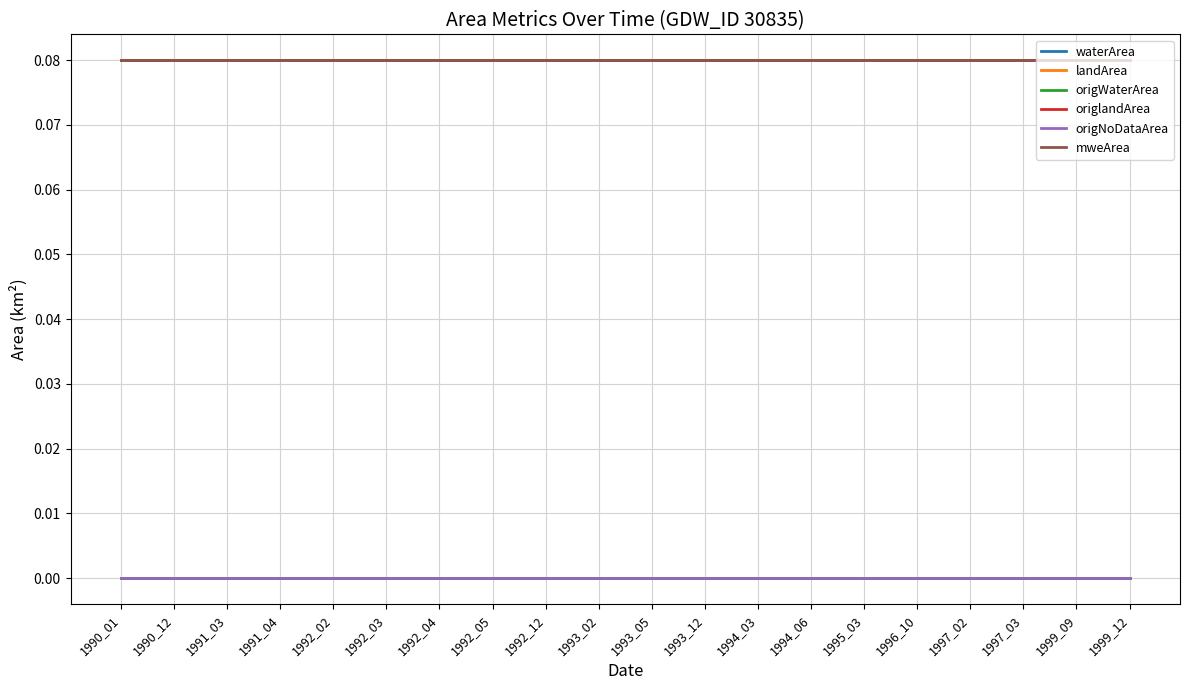

List the series in order of their peak value, highest first.

landArea, origlandArea, mweArea, waterArea, origWaterArea, origNoDataArea